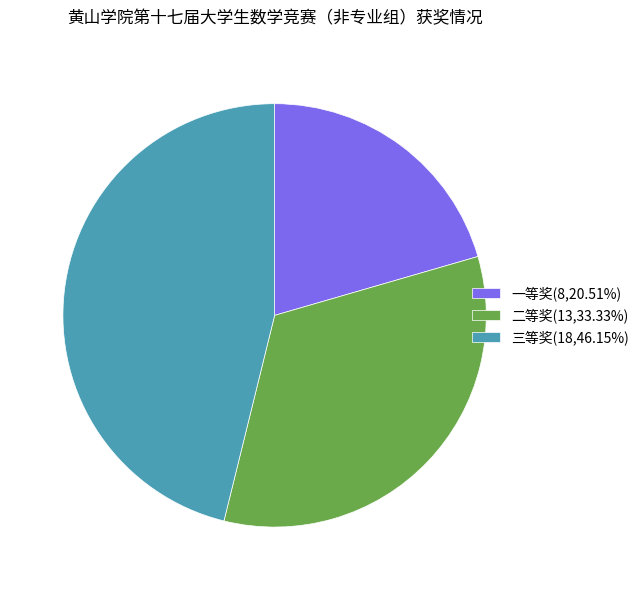

The 二等奖 slice represents 33% of the pie. True or false?

True